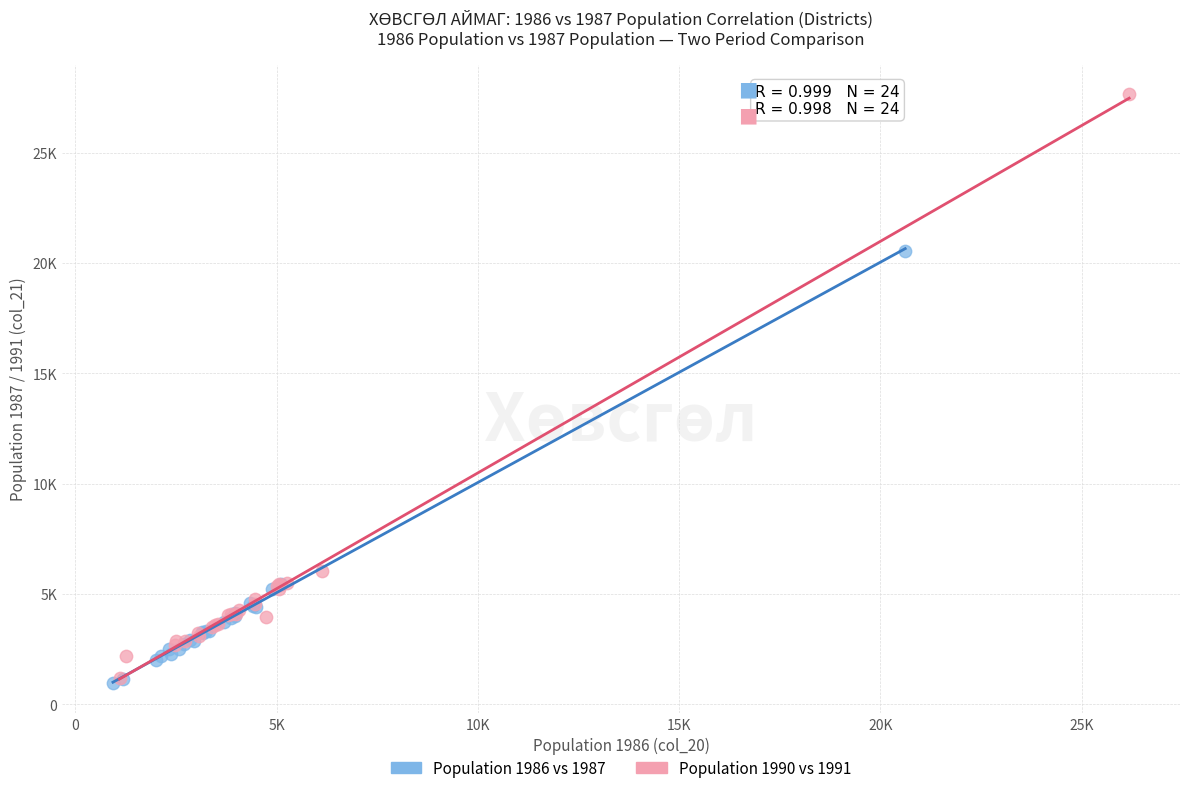

Which series contains the highest Y value?

Population 1990 vs 1991